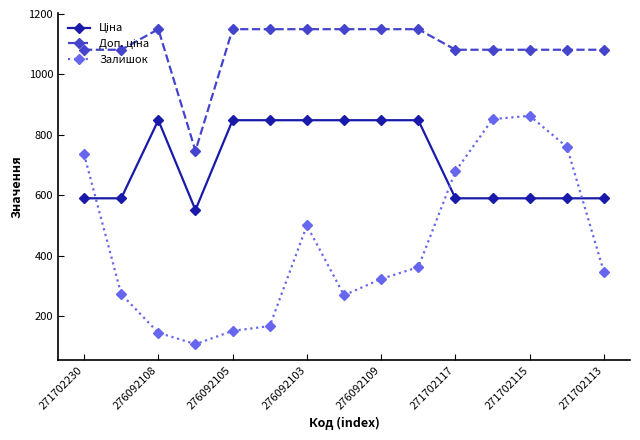

What is the greatest value displayed?

1149.7